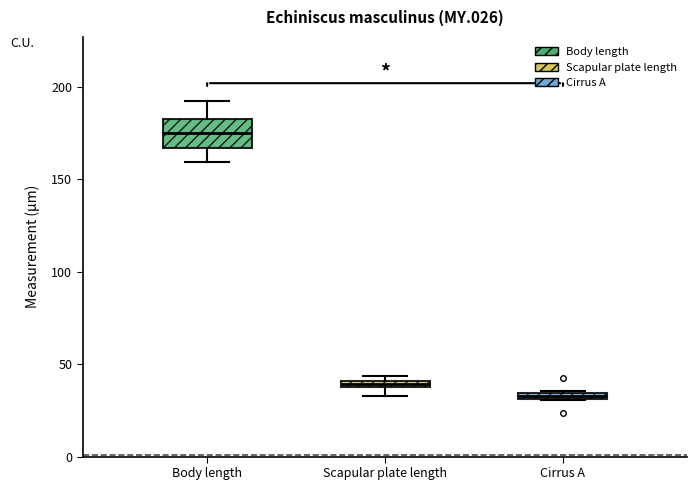

Which box is the tallest, from its lower edge to its upper edge?

Body length